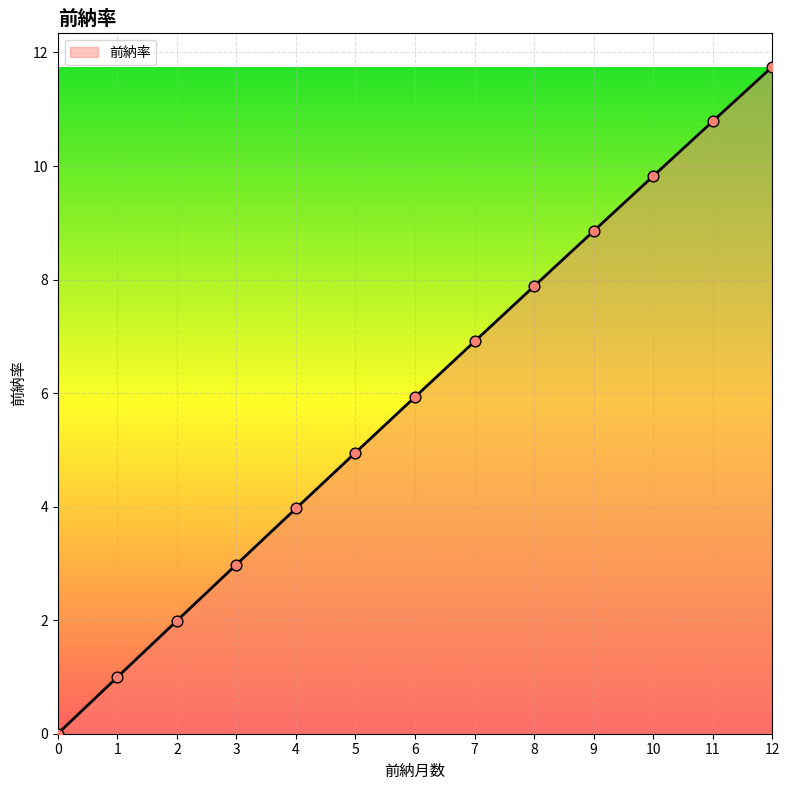

What is the change in value from 2 to 11?

+8.8